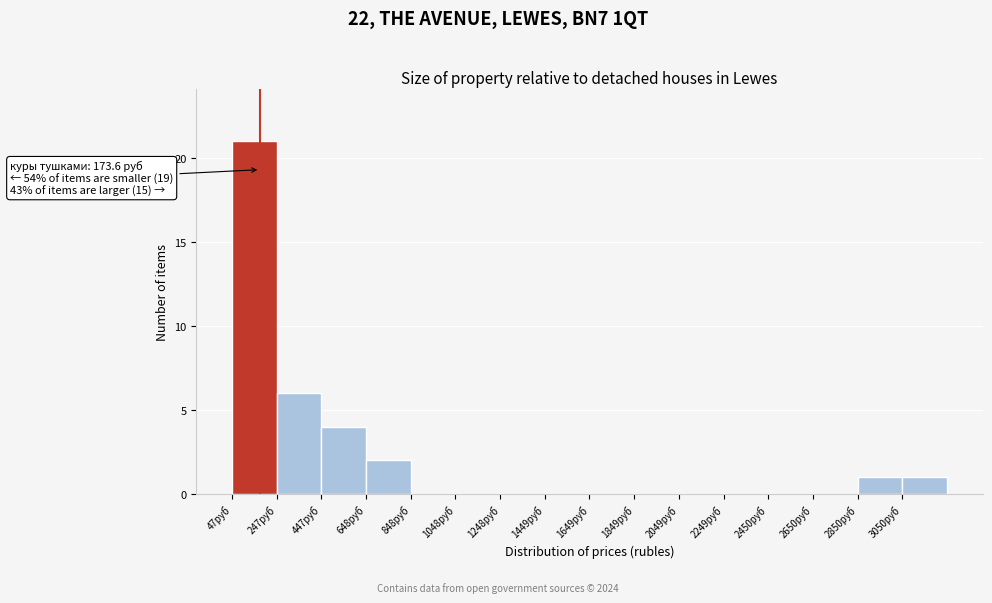

Over which range of the x-axis is the bar tallest?

50 to 250